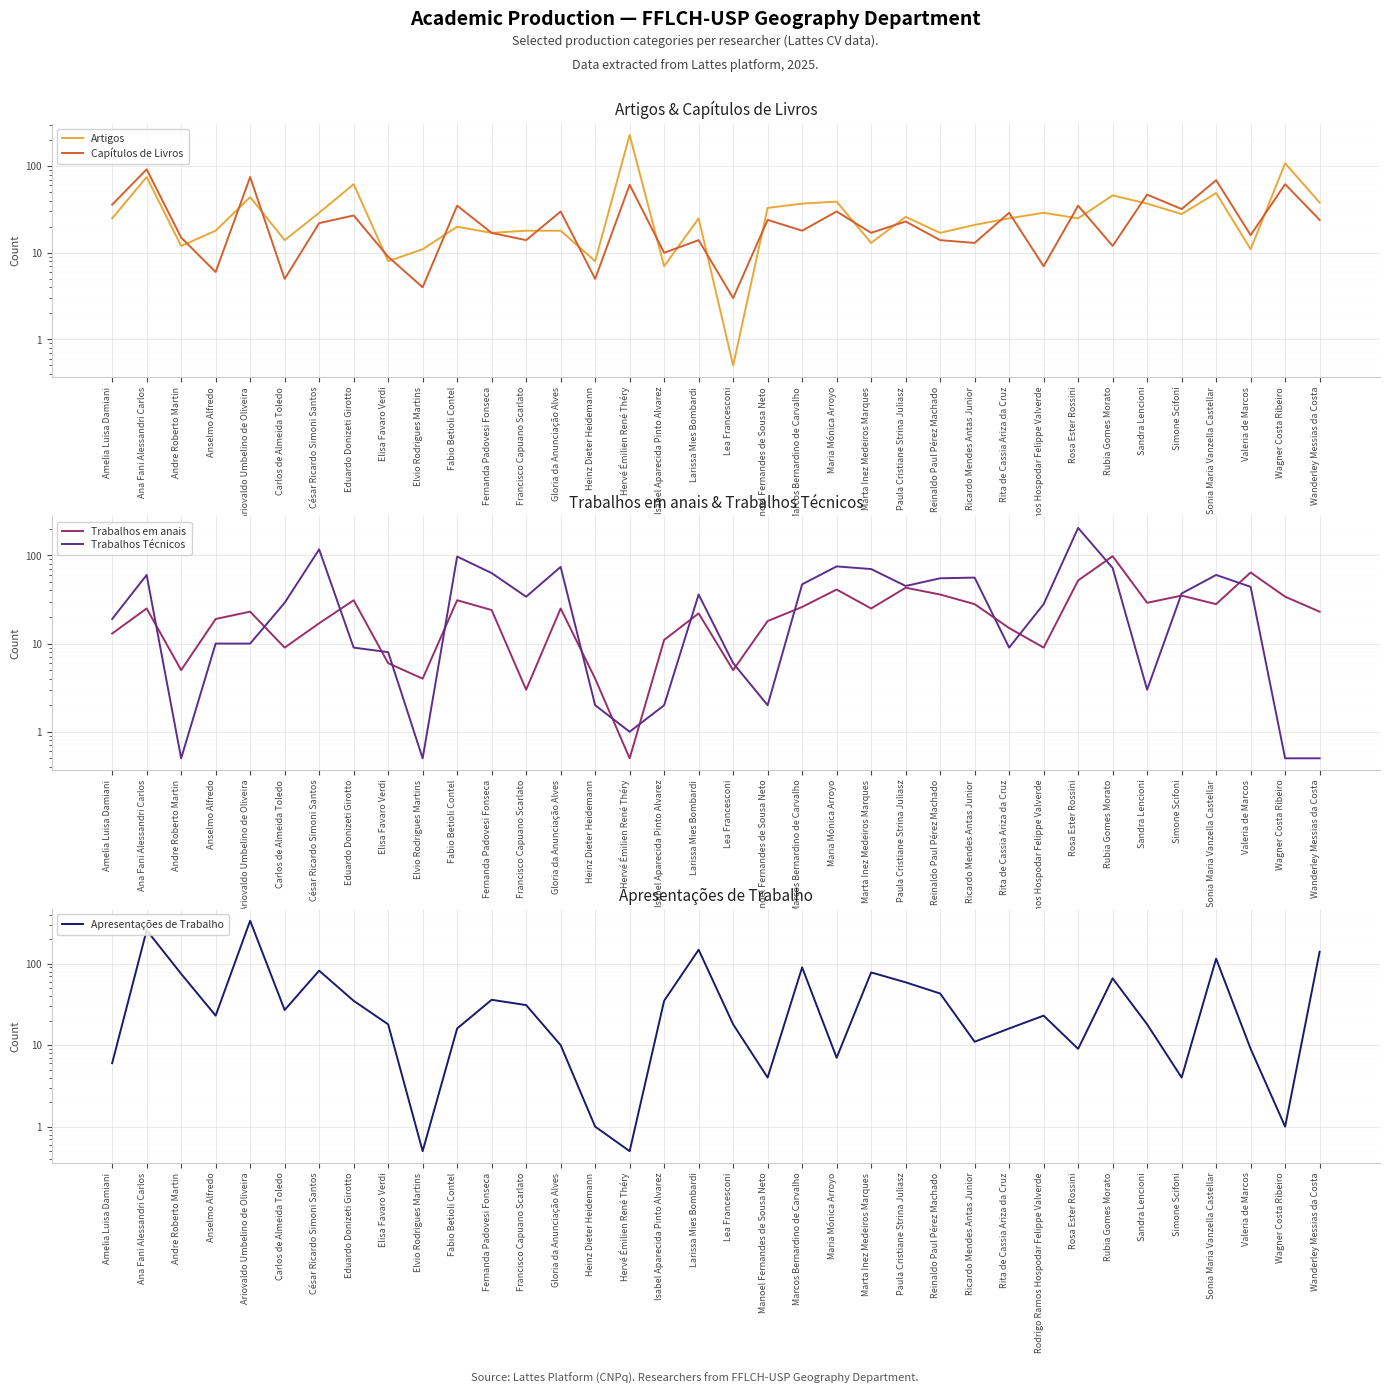

How many data points in Trabalhos em anais are less than 24?

18